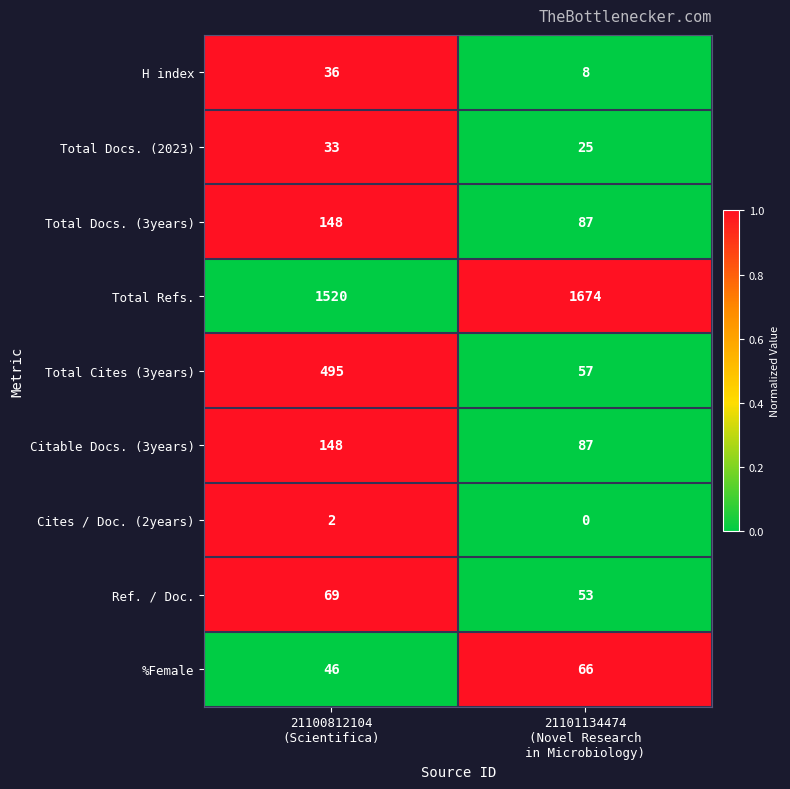

Which series has the largest total across all categories?

Total Refs.